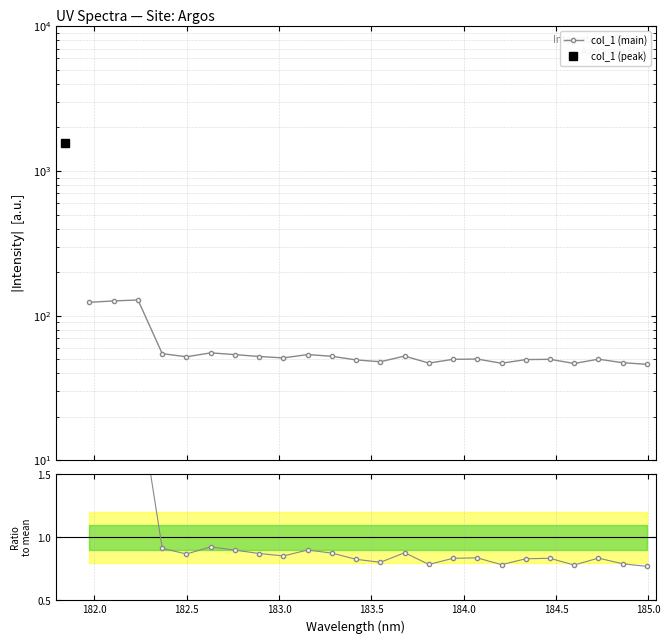

Which series has the largest total across all categories?

col_1 (main)